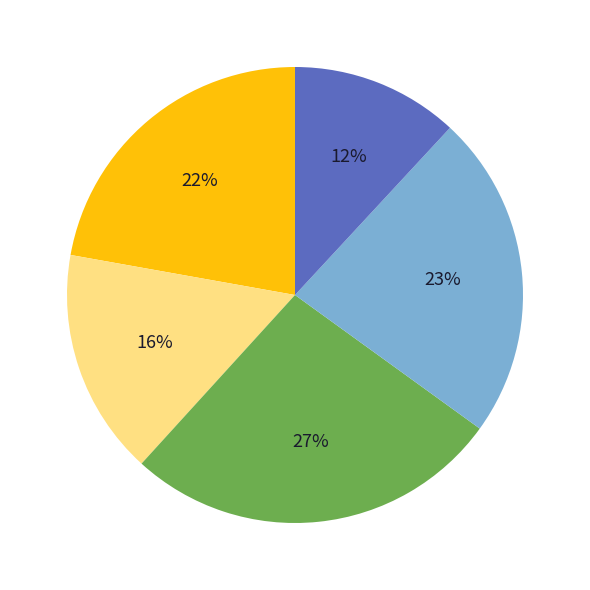

Does any single category account for the majority?

No